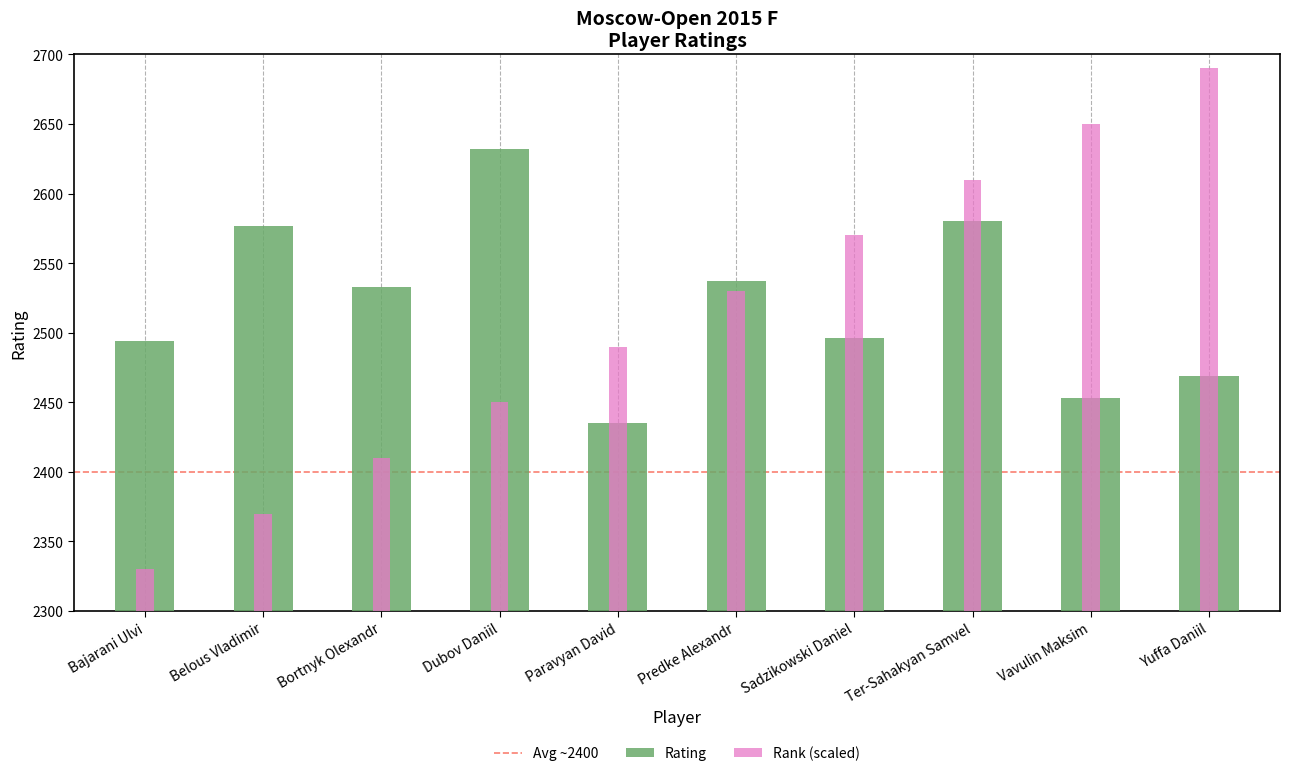

What is the label of the 4th bar from the right?

Sadzikowski Daniel